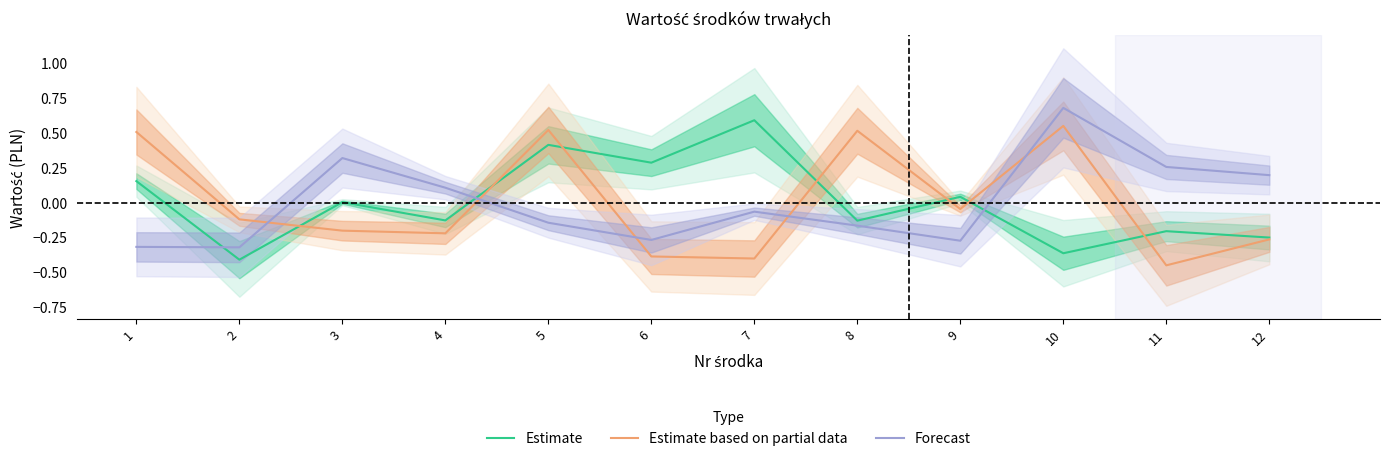

Where is the first local maximum for Estimate based on partial data?

5